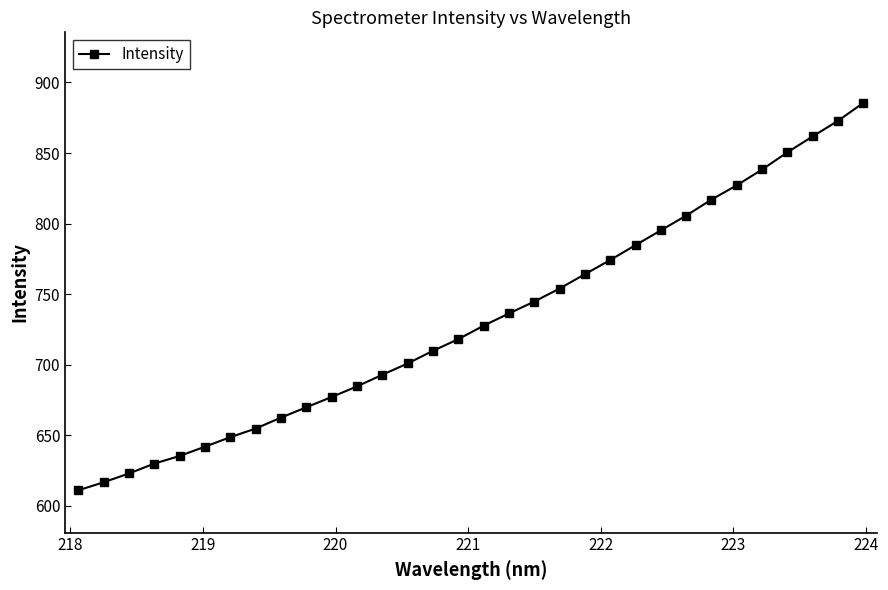

What is the difference between the maximum and minimum values?

274.4